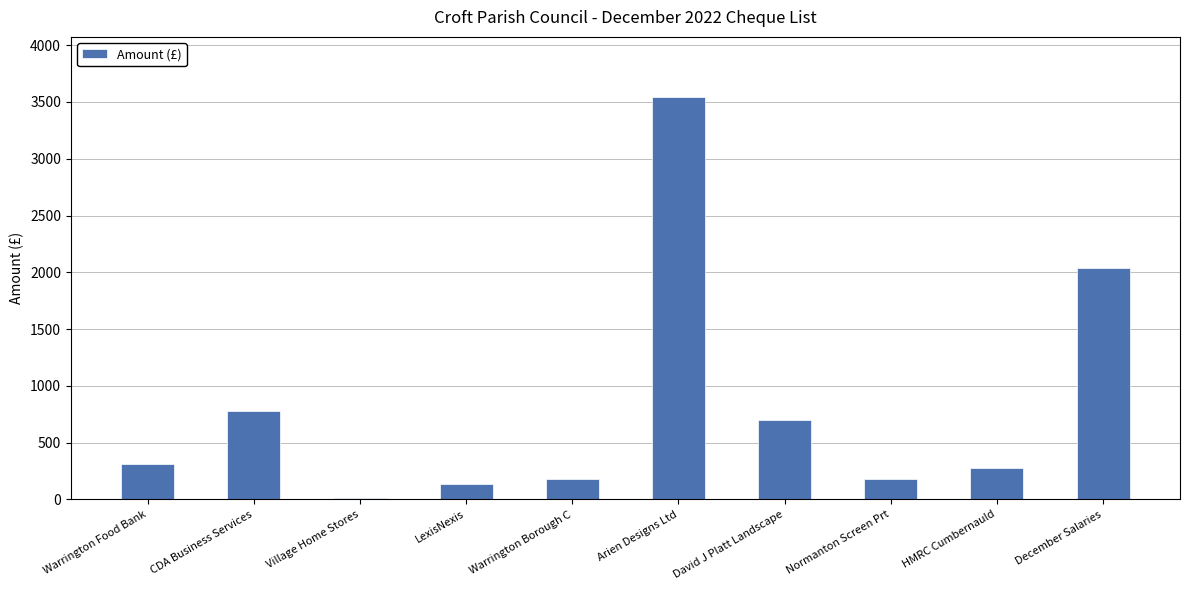

At which category does the chart reach its peak across all series?

Arien Designs Ltd